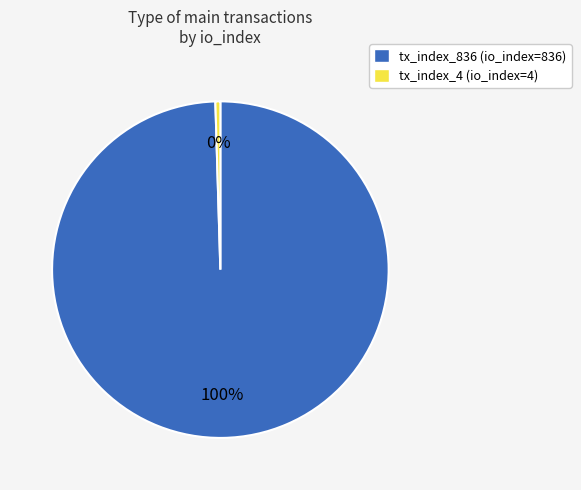

Is it true that tx_index_836 is 100% of the pie?

True